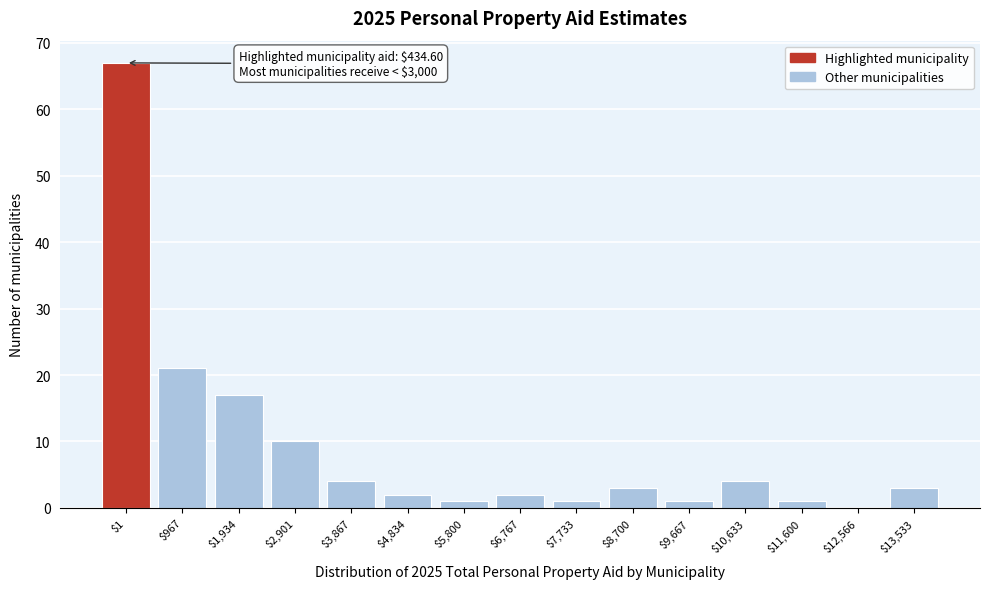

What is the greatest value displayed?

67